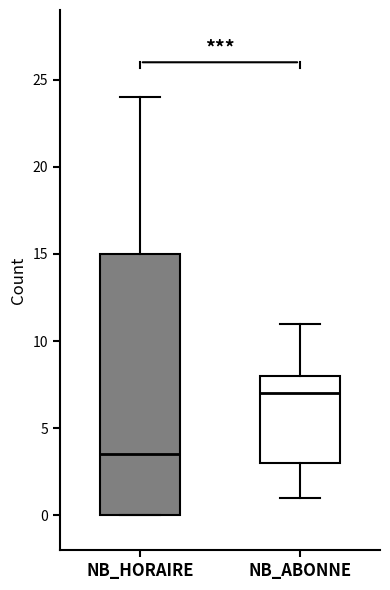

Which box has the lowest median line?

NB_HORAIRE